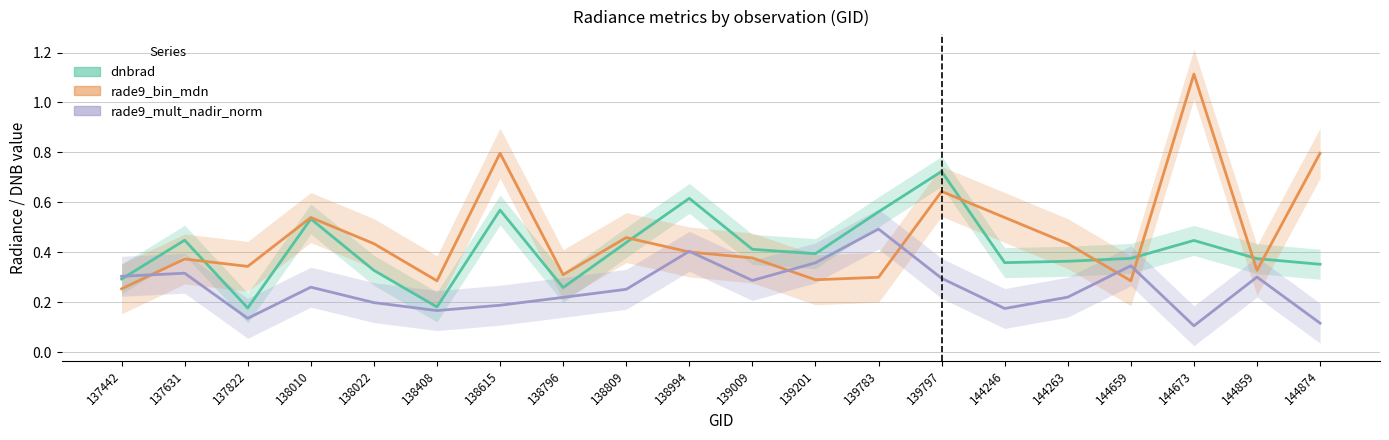

Is this an area chart (filled region under the line)?

No